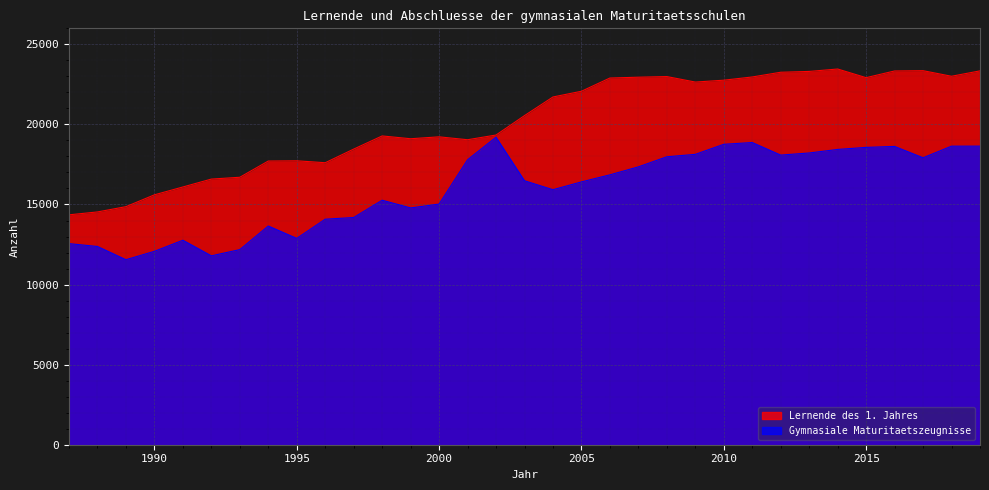

Reading left to right, list all the values displayed in this chart.

Lernende des 1. Jahres: 14355	14536	14865	15604	16094	16587	16701	17714	17729	17608	18460	19281	19106	19225	19044	19338	20551	21714	22071	22897	22949	22988	22645	22762	22963	23258	23309	23460	22920	23338	23356	23007	23344
Gymnasiale Maturitaetszeugnisse: 12557	12378	11553	12075	12769	11794	12183	13657	12882	14082	14187	15267	14785	15027	17793	19202	16482	15924	16411	16852	17350	17979	18131	18759	18869	18085	18217	18438	18566	18626	17918	18642	18644